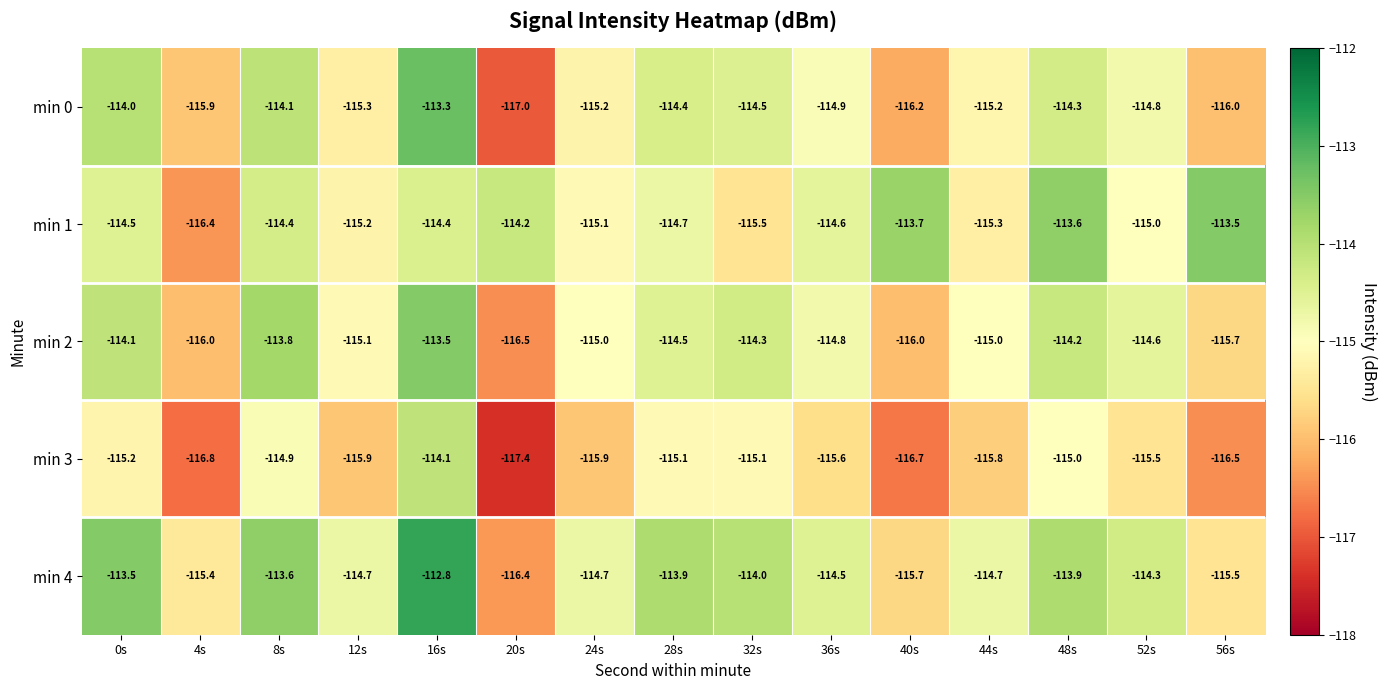

At which category does the chart reach its peak across all series?

16s